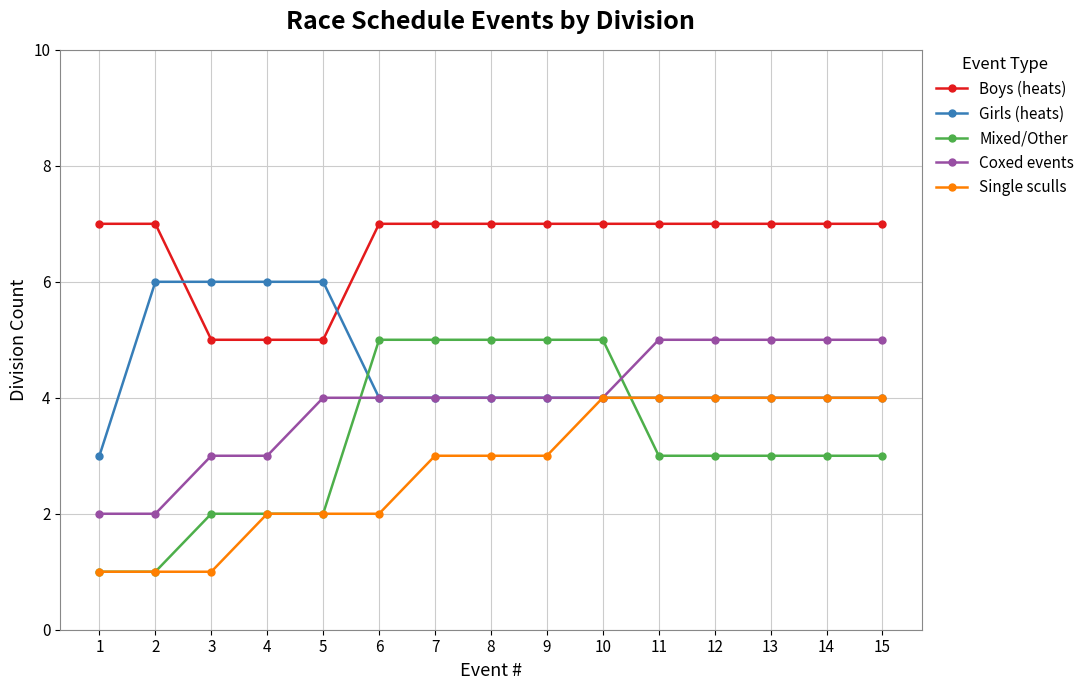

Which series has the widest spread of values?

Mixed/Other